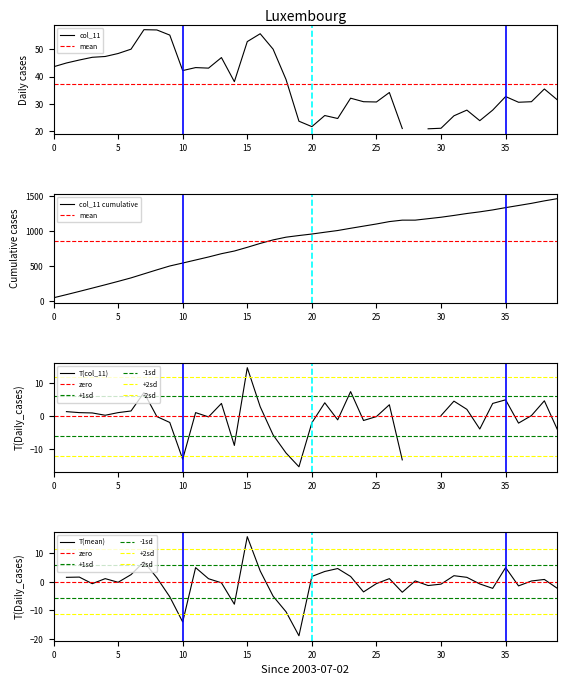

Which series has the largest total across all categories?

col_11